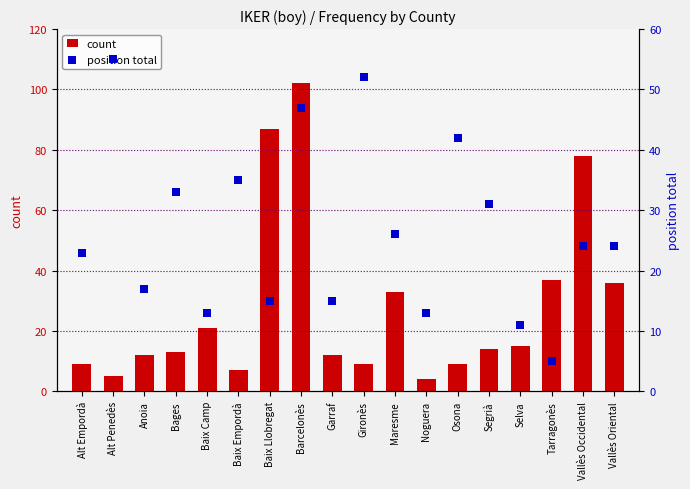

At how many categories does at least one series exceed 92?

1